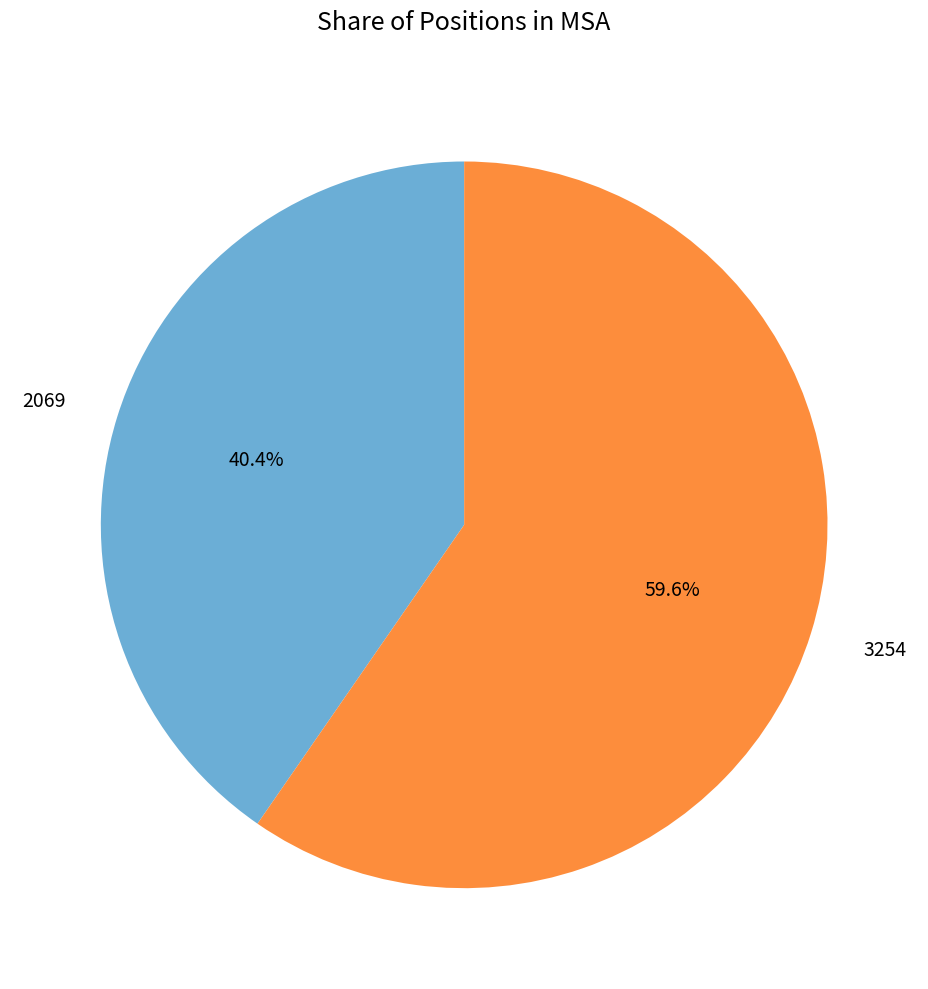

Which category accounts for the majority?

3254